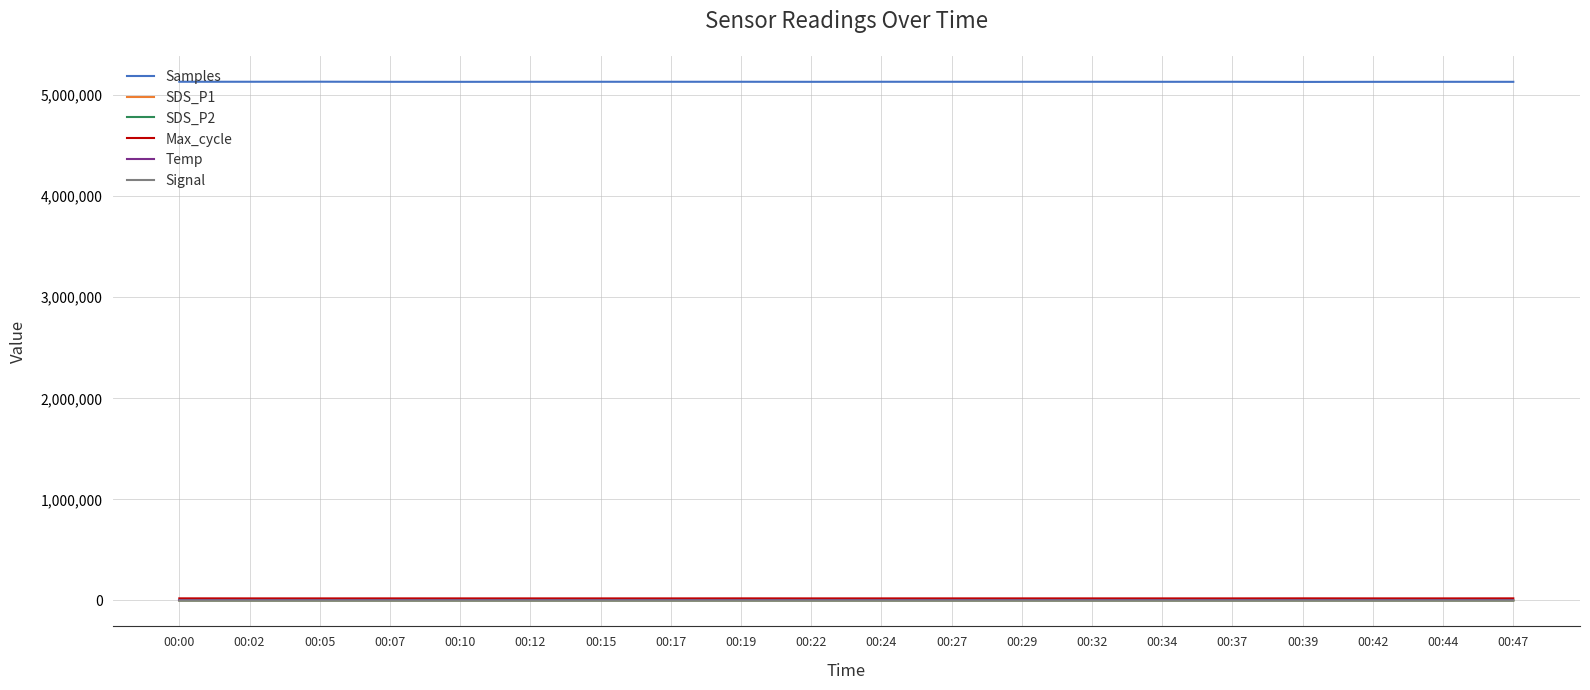

True or false: Temp and Max_cycle intersect in this chart.

False